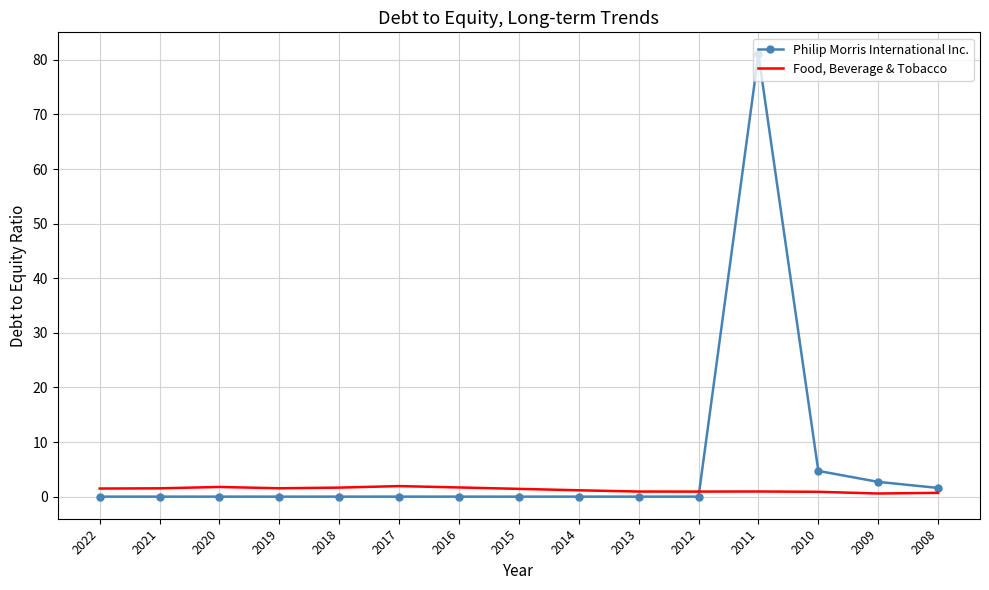

Rank the series by their maximum value, from highest to lowest.

Philip Morris International Inc., Food, Beverage & Tobacco